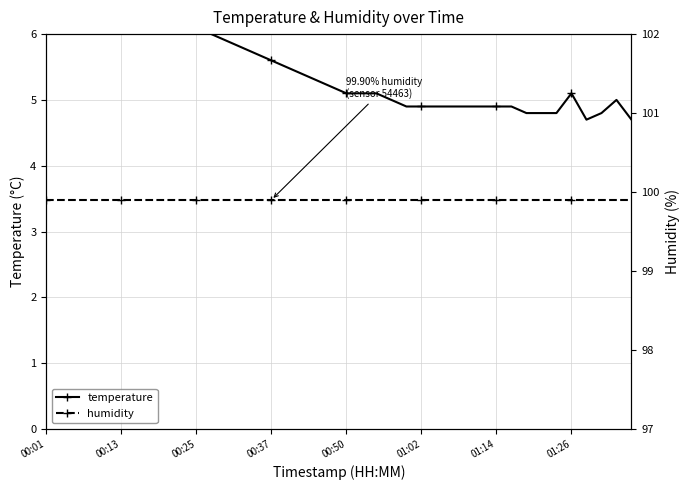

True or false: humidity has more than 1 interior local peaks.

False